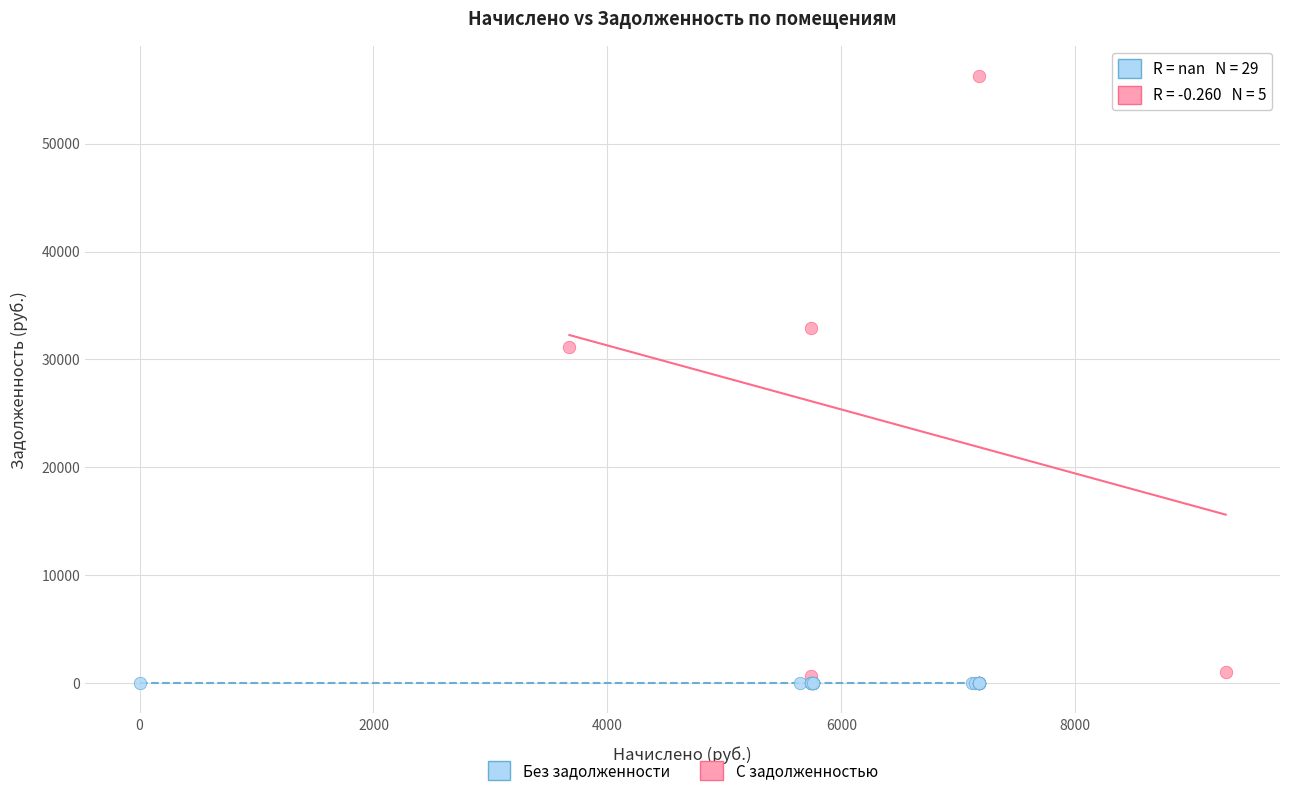

Which series reaches the maximum Y coordinate?

С задолженностью